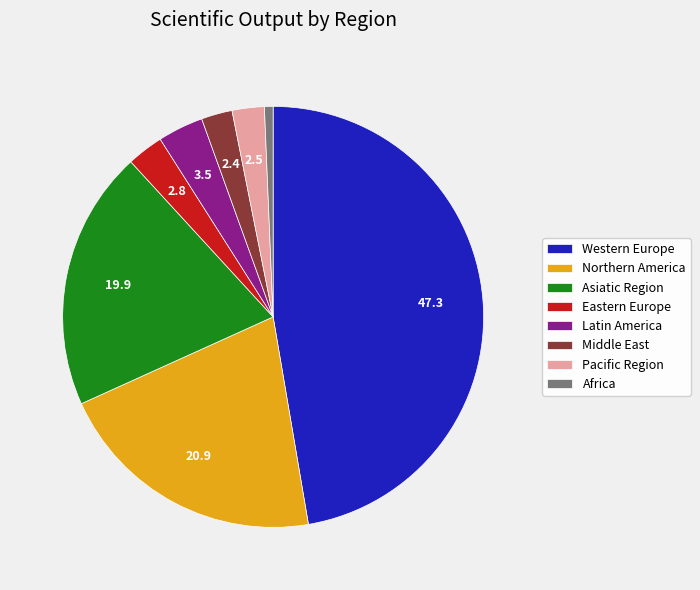

Is there a majority slice in this chart?

No